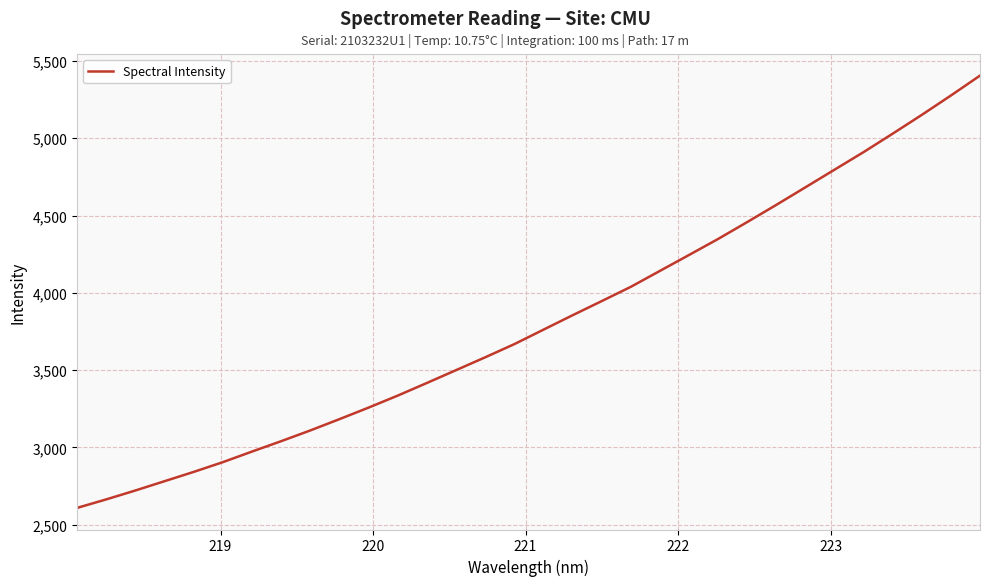

What is the difference between the second highest and minimum values?

2667.3